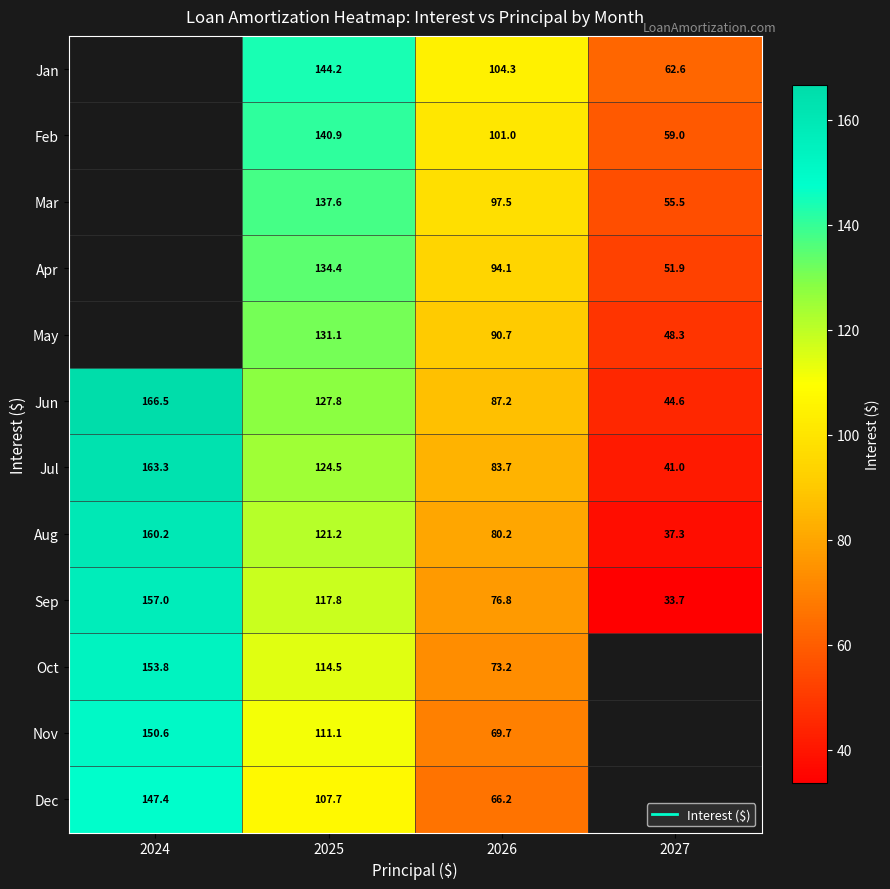

What is the average value of the Sep series?

96.3